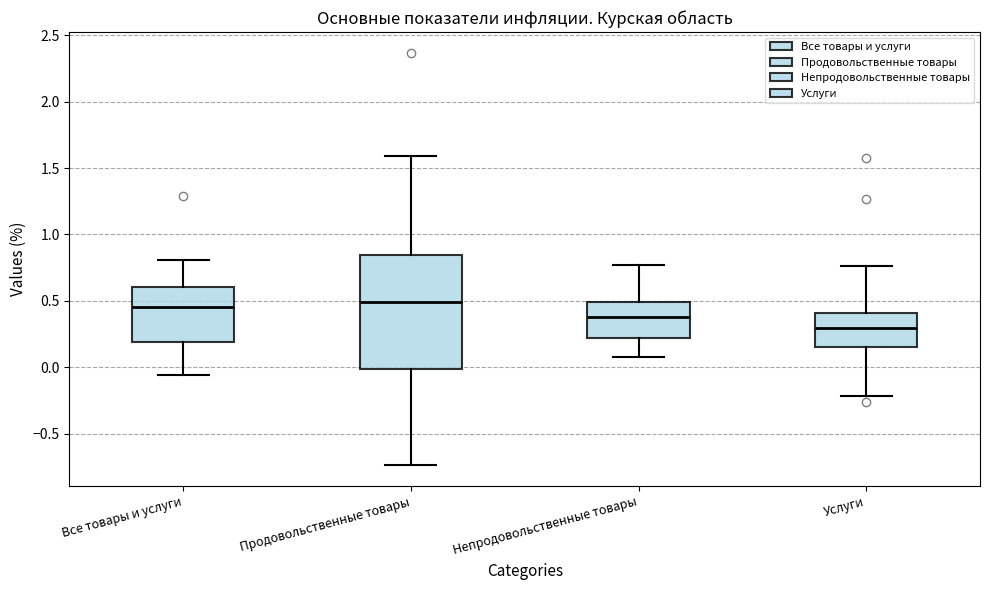

Comparing the boxes themselves (not the whiskers), which one is the tallest?

Продовольственные товары